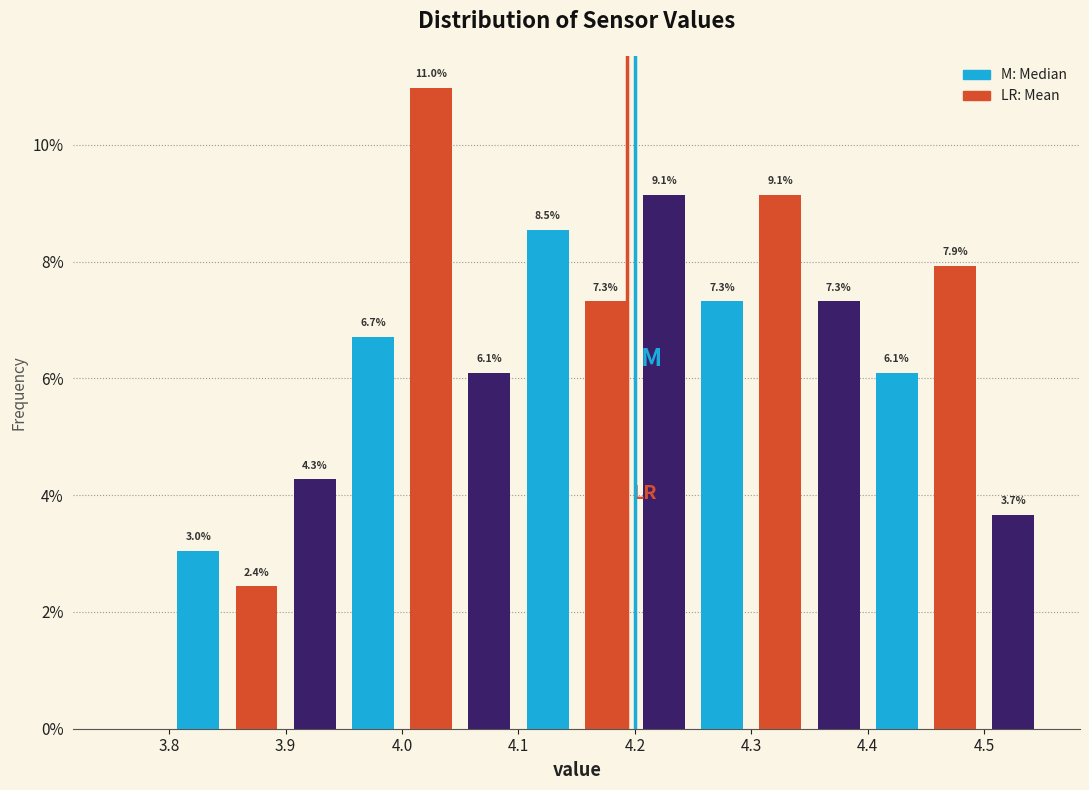

Which range on the x-axis has the tallest bar?

4.00 to 4.05